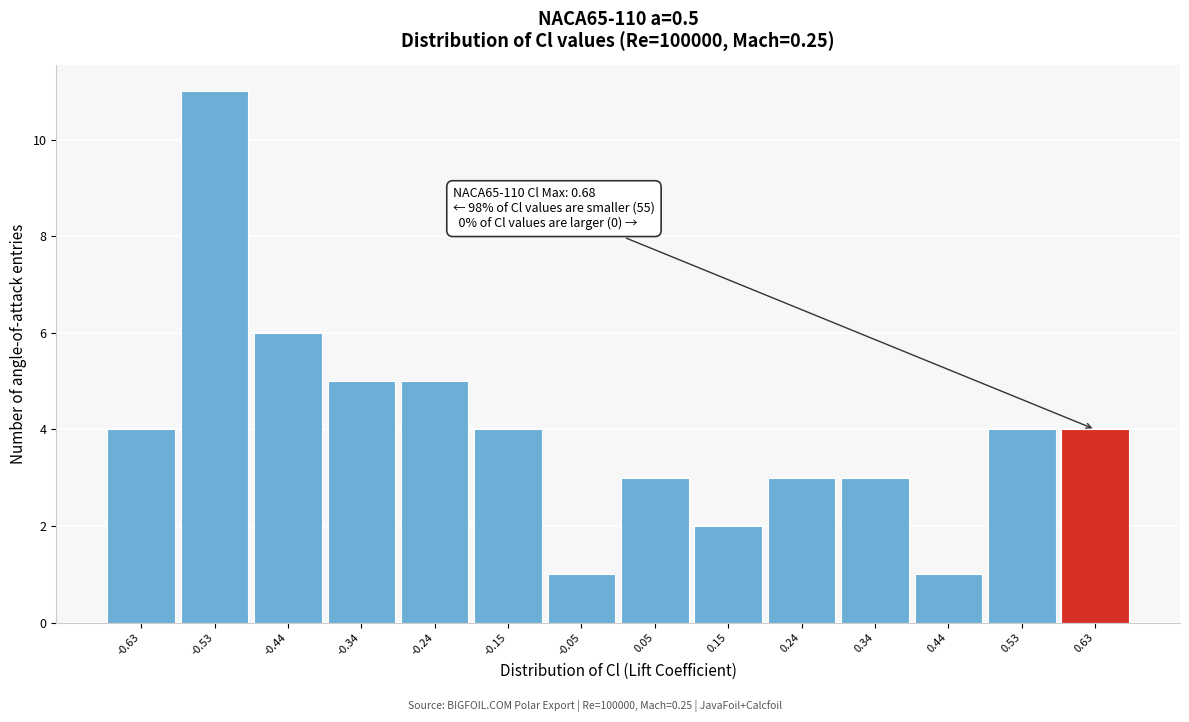

Over which range of the x-axis is the bar tallest?

-0.58 to -0.49